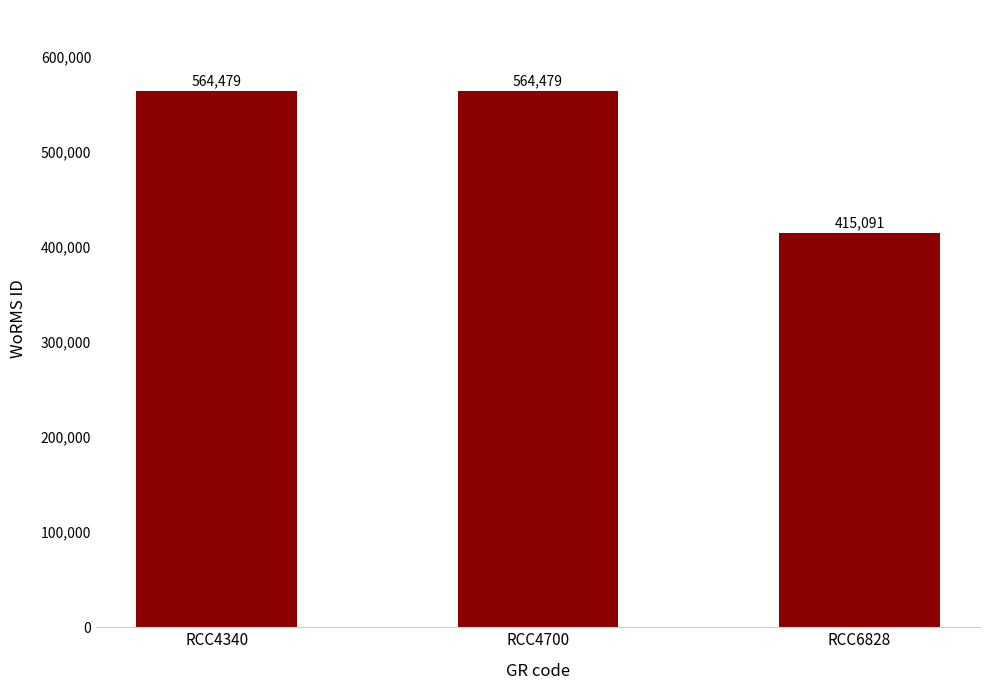

At which category does the chart reach its minimum across all series?

RCC6828